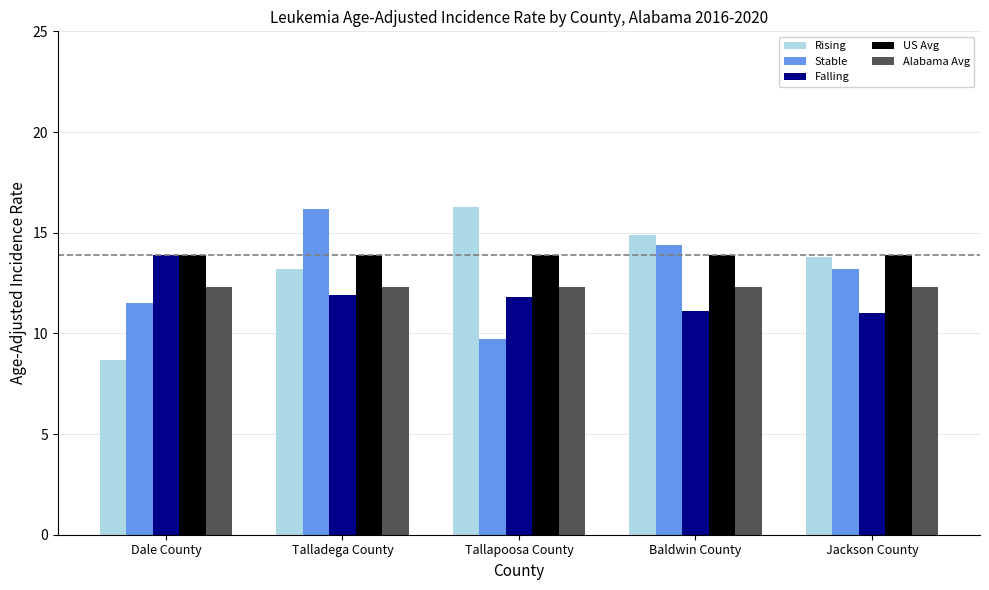

What is the spread (max minus min) of values at Dale County?

5.2